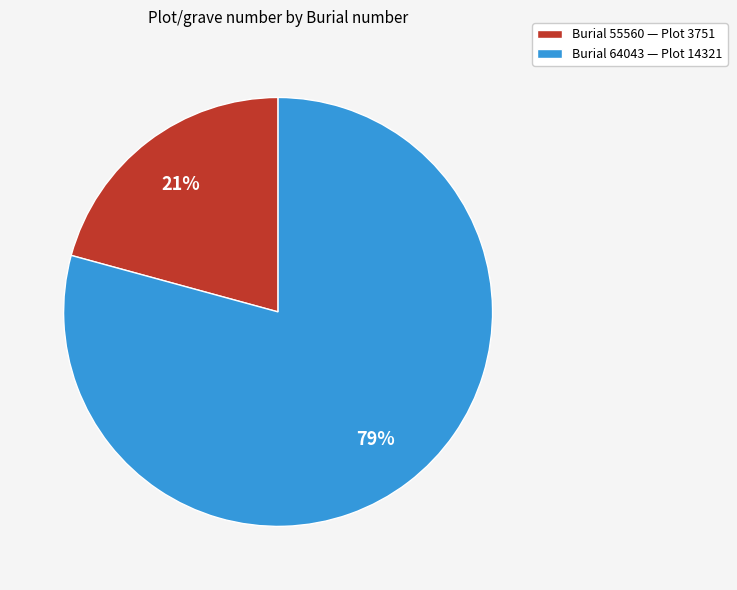

How many slices are in this pie chart?

2